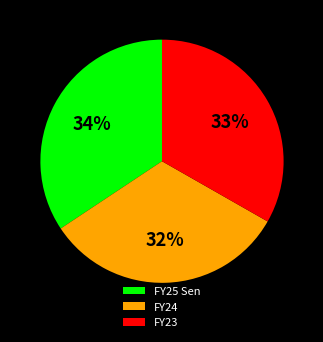

Does any single category account for the majority?

No